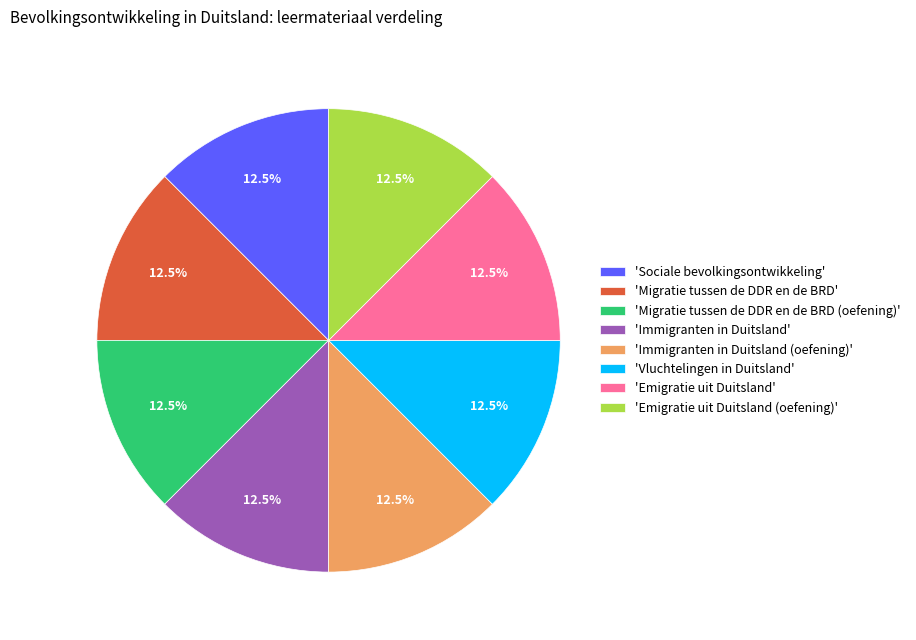

To the nearest percent, what is the average slice percentage?

12%